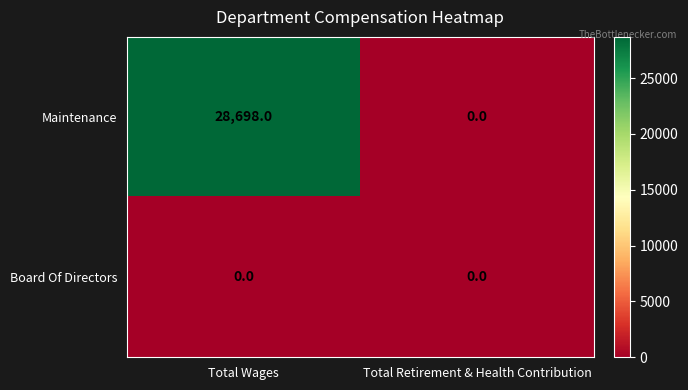

Reading left to right, list all the values displayed in this chart.

Maintenance: Total Wages=28698	Total Retirement & Health Contribution=0
Board Of Directors: Total Wages=0	Total Retirement & Health Contribution=0